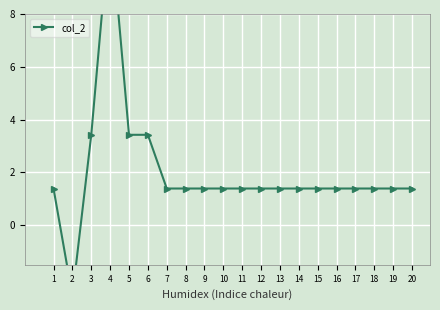

Between 20 and 7, which is larger?

20